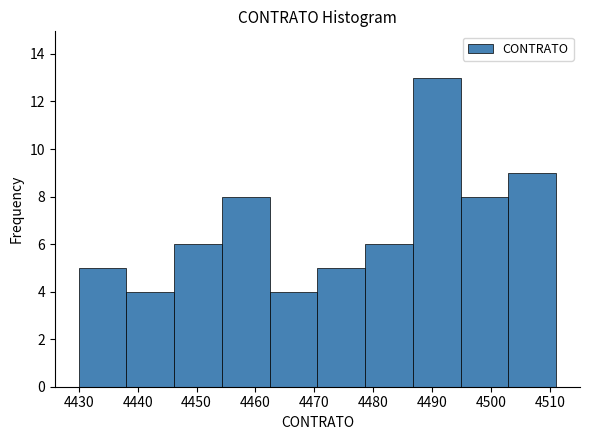

Reading left to right, list every bar in this chart as the range it spans on the x-axis followed by its height. Neither the bar edges nor the heights are printed on the chart, so give them approximately, as read against the axes.

4430.0 to 4438.1: 5
4438.1 to 4446.2: 4
4446.2 to 4454.3: 6
4454.3 to 4462.4: 8
4462.4 to 4470.5: 4
4470.5 to 4478.6: 5
4478.6 to 4486.7: 6
4486.7 to 4494.8: 13
4494.8 to 4502.9: 8
4502.9 to 4511.0: 9